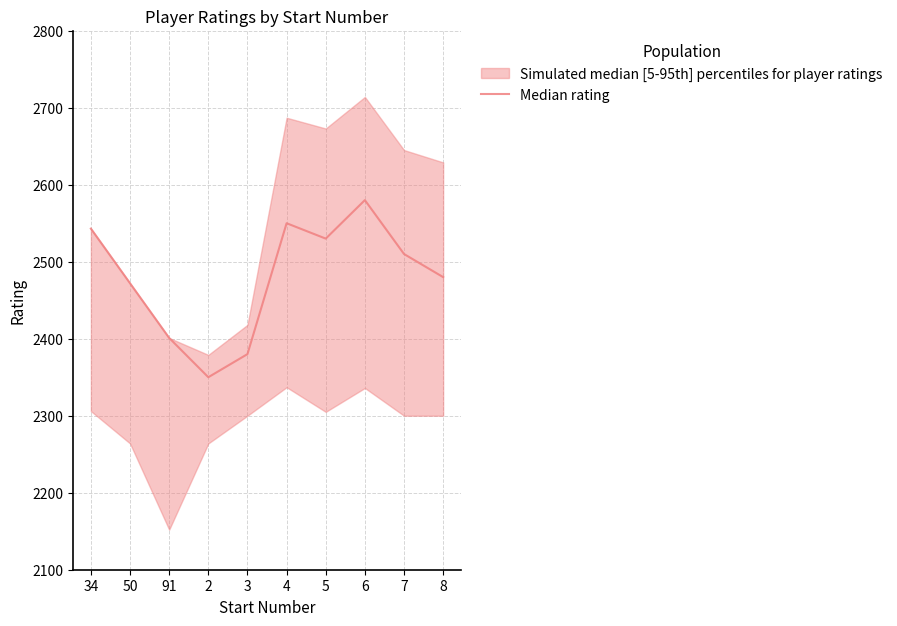

At which category does the data reach its first local valley?

2